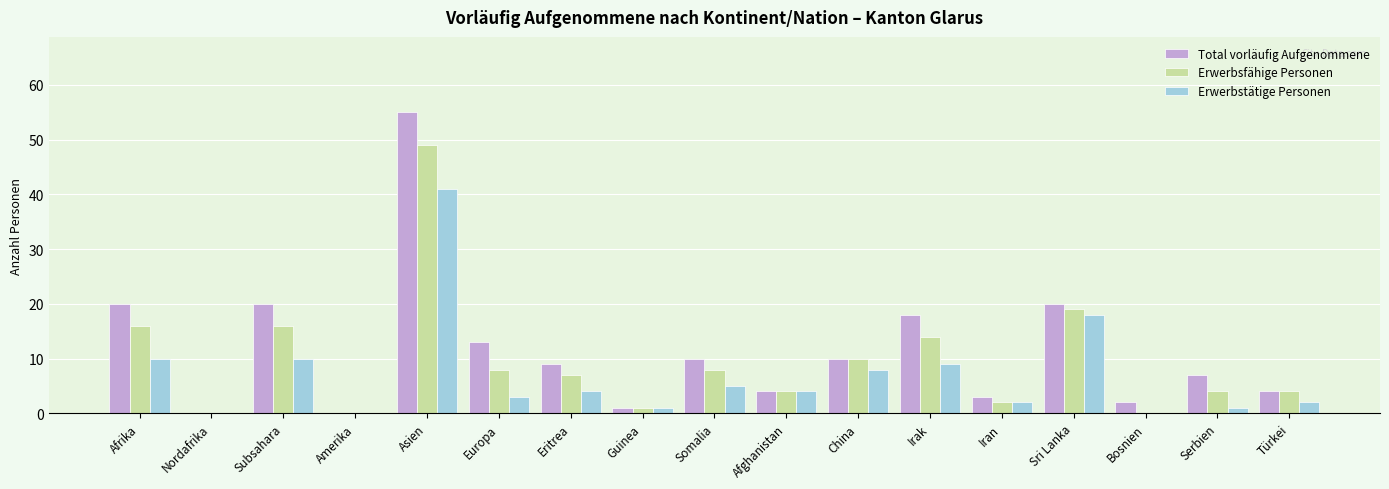

Is the value of Total vorläufig Aufgenommene at Guinea greater than the value of Erwerbstätige Personen at Afrika?

No